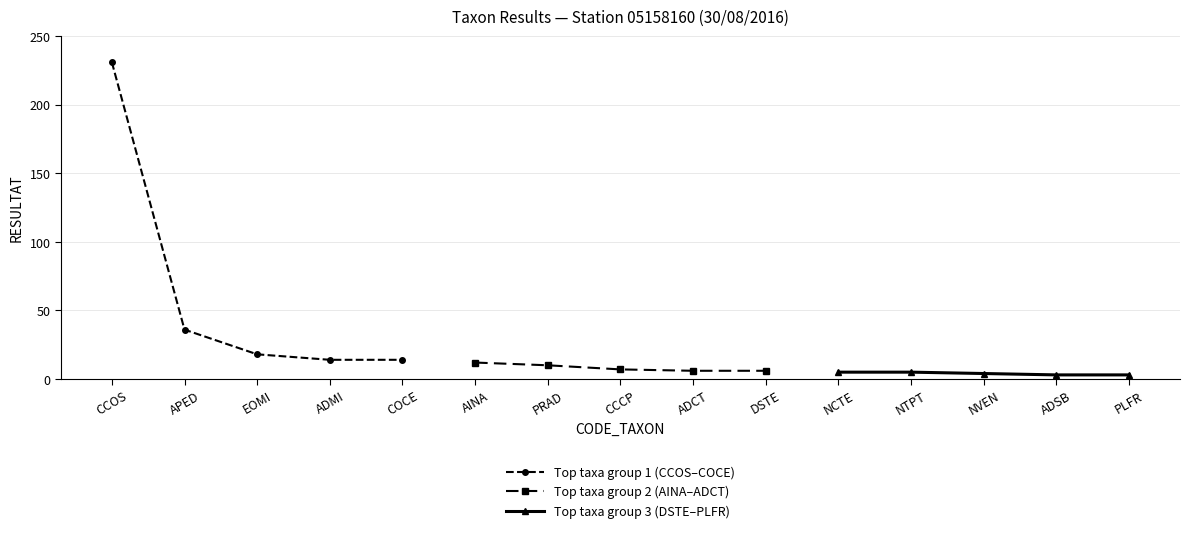

Rank the series by their maximum value, from lowest to highest.

Top taxa group 3 (DSTE–PLFR), Top taxa group 2 (AINA–ADCT), Top taxa group 1 (CCOS–COCE)